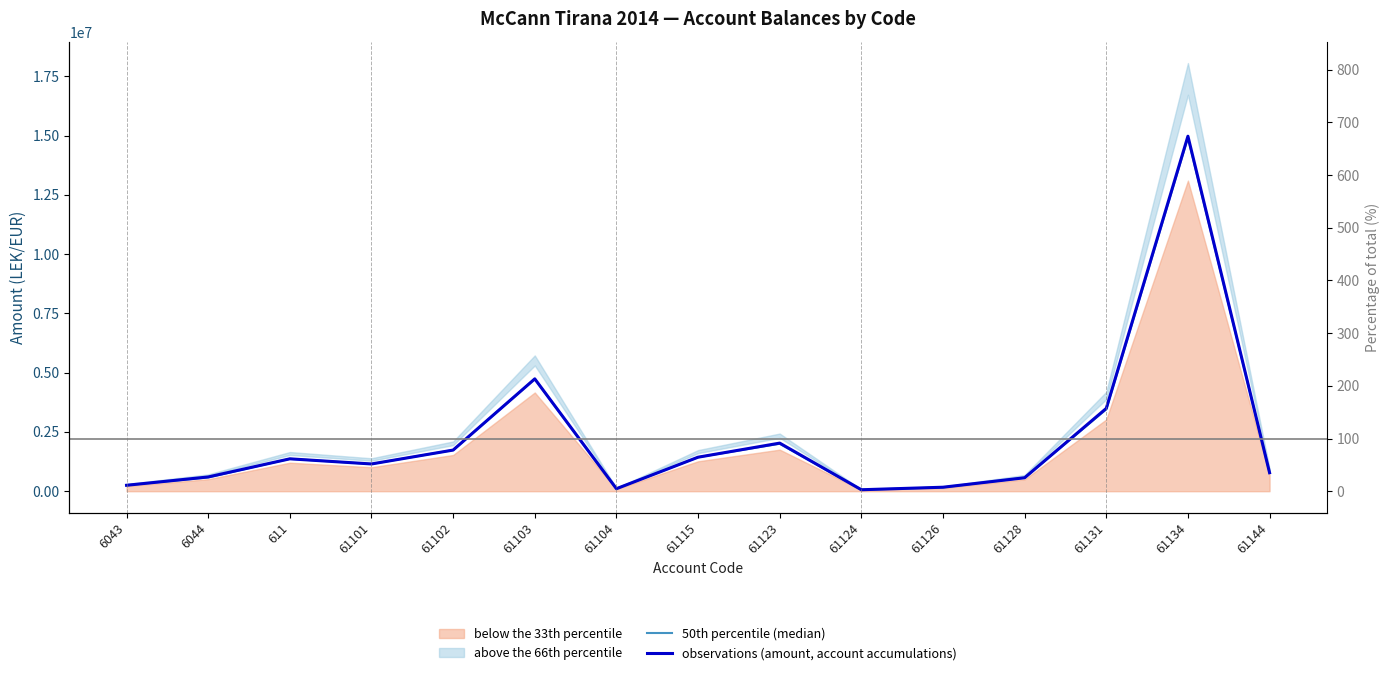

Is it true that 50th percentile (median) equals 161462.9 at 61144?

False